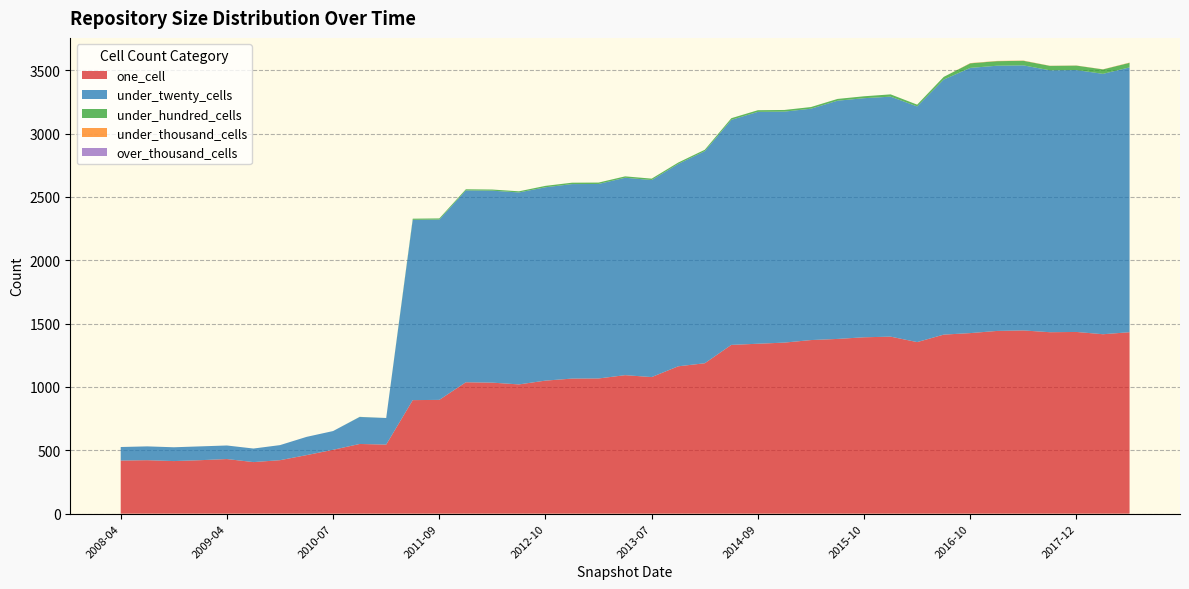

Reading left to right, transcribe all the data shown in this chart.

one_cell: 419	422	415	422	431	407	422	462	504	550	545	896	898	1037	1034	1020	1050	1066	1067	1093	1078	1163	1187	1332	1341	1350	1370	1379	1392	1397	1354	1413	1425	1442	1446	1432	1434	1416	1432
under_twenty_cells: 107	109	109	109	107	107	119	144	148	213	210	1423	1423	1514	1515	1515	1526	1535	1535	1558	1555	1597	1674	1776	1830	1823	1826	1880	1887	1894	1860	2013	2093	2093	2092	2067	2067	2055	2090
under_hundred_cells: 0	0	0	0	0	0	0	0	0	1	0	9	9	9	9	9	11	11	11	11	11	11	11	13	13	13	13	14	15	18	14	21	36	36	36	35	35	35	36
under_thousand_cells: 0	0	0	0	0	0	0	0	0	0	0	0	0	0	0	0	0	0	0	0	0	0	0	0	0	0	0	0	0	0	0	0	2	2	2	1	1	1	2
over_thousand_cells: 0	0	0	0	0	0	0	0	0	0	0	0	0	0	0	0	0	0	0	0	0	0	0	0	0	0	0	0	0	0	0	0	0	0	0	0	0	0	0